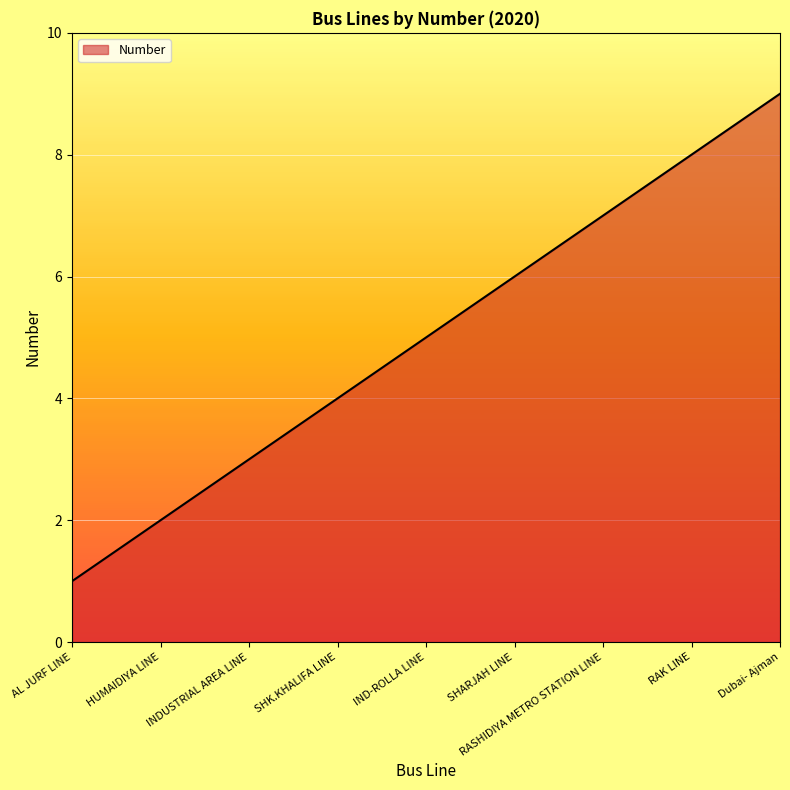

What is the smallest value displayed?

1